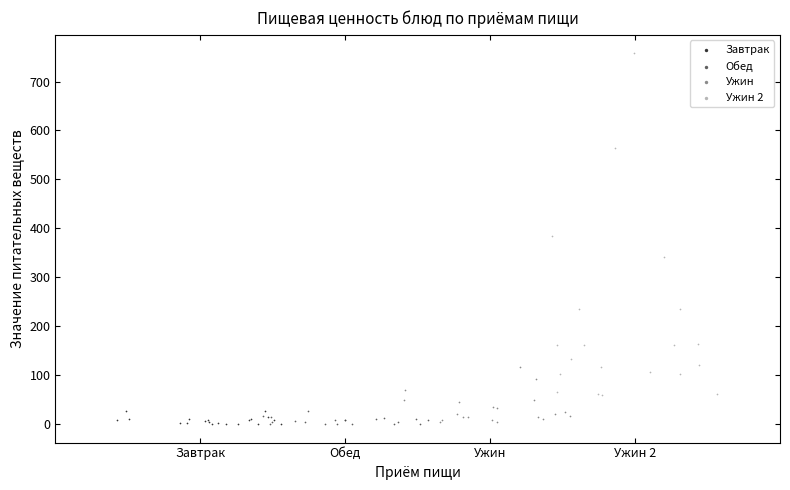

Which series has the largest Y range (max minus min)?

Ужин 2